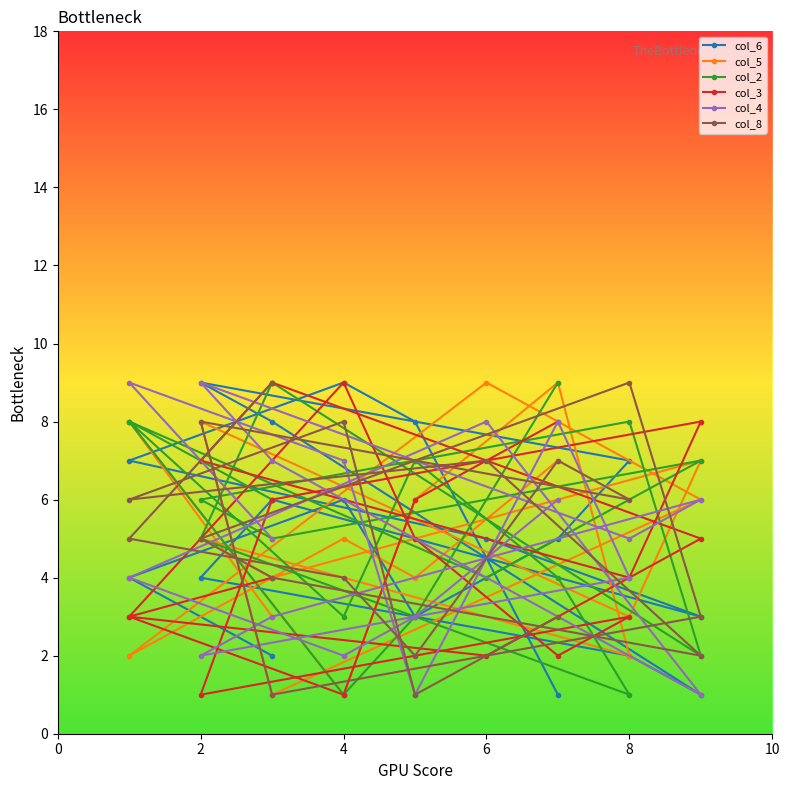

What is the minimum value shown in the chart?

1